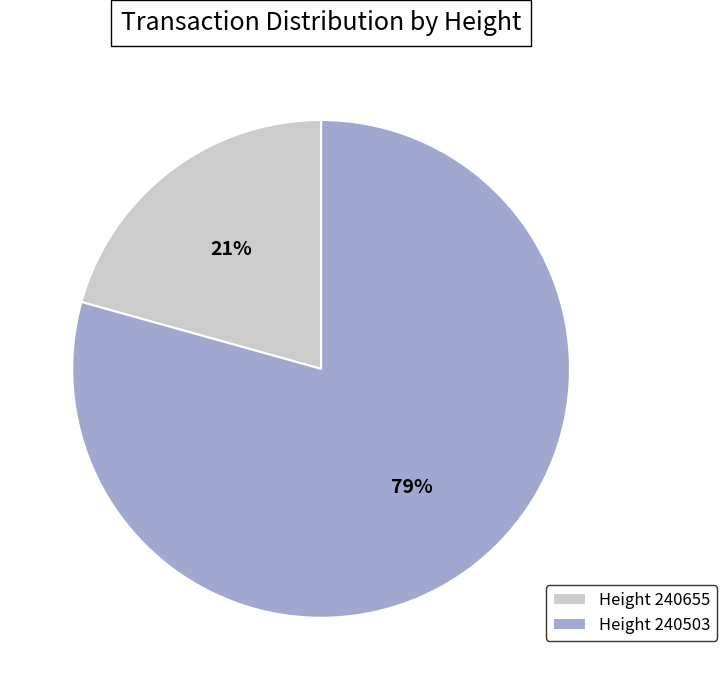

Which has a higher value, Height 240655 or Height 240503?

Height 240503